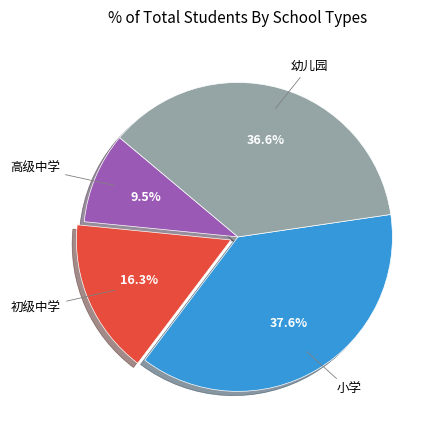

Is there any slice that represents more than half of the pie?

No